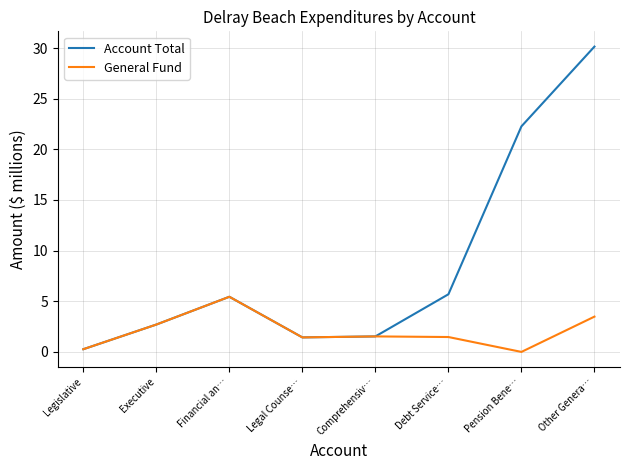

Which series has the largest range (max minus min)?

Account Total